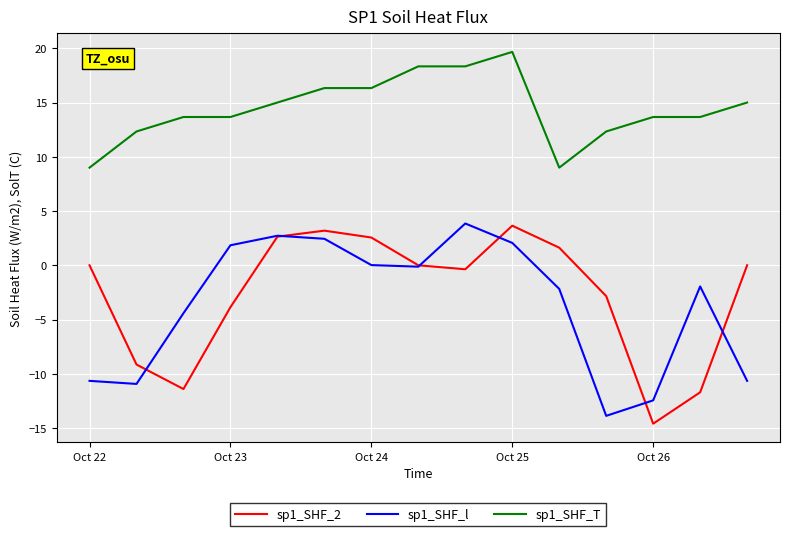

What is the minimum value shown in the chart?

-14.6